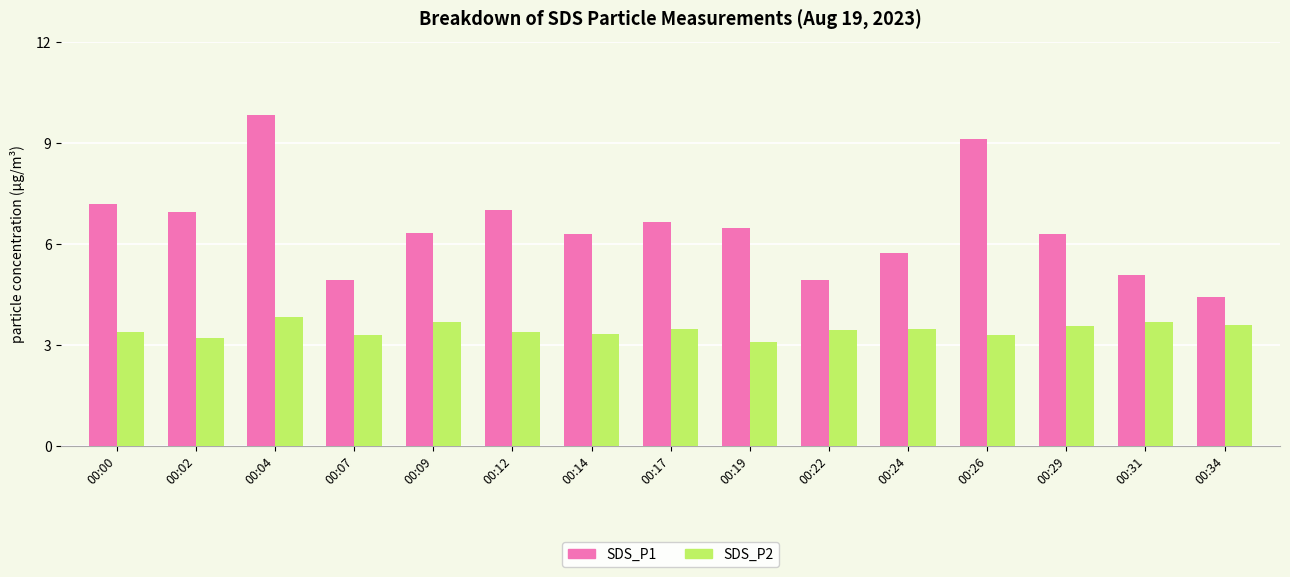

The value of SDS_P2 at 00:07 is 4.9. True or false?

False